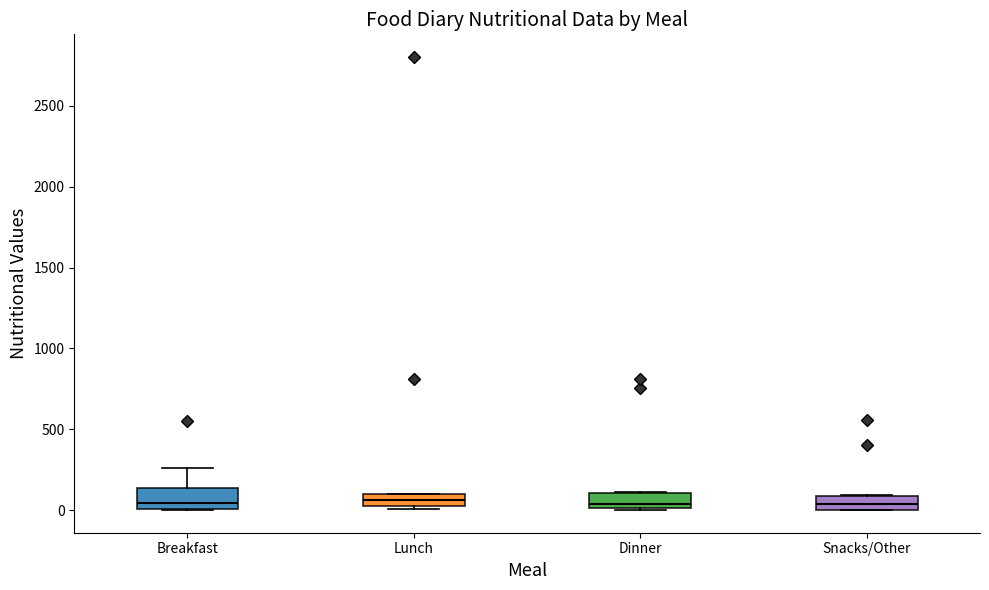

Where is the lower edge of the box for Breakfast on the y-axis? The values are not printed on the chart, so give them approximately, as read against the axis.

0